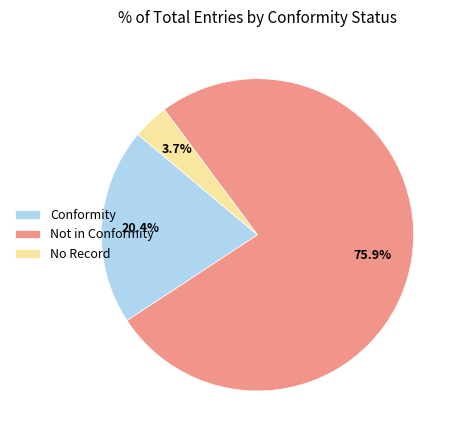

Is there any slice that represents more than half of the pie?

Yes